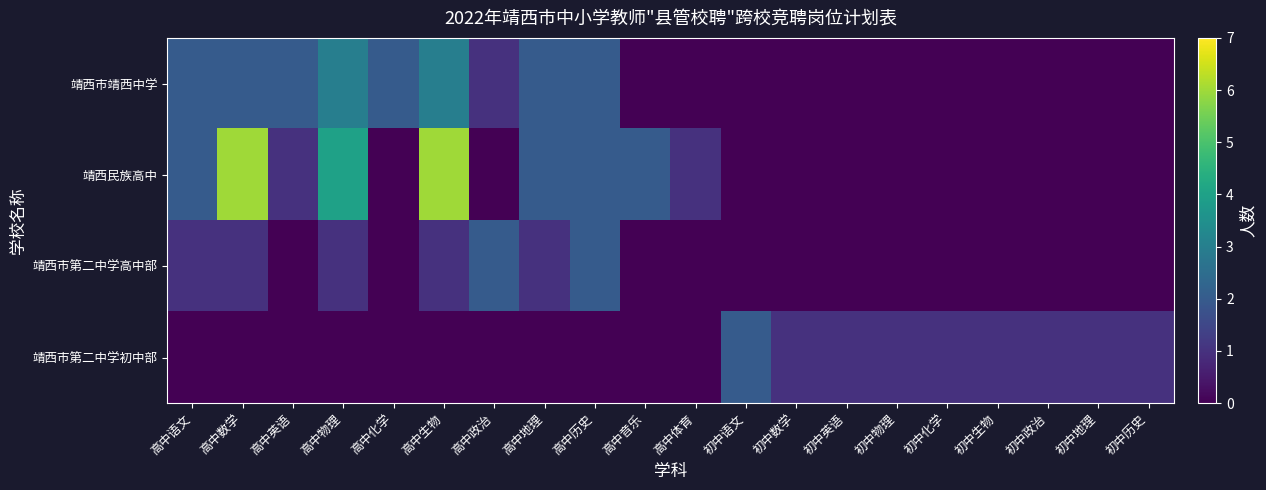

How many series are shown in this chart?

4